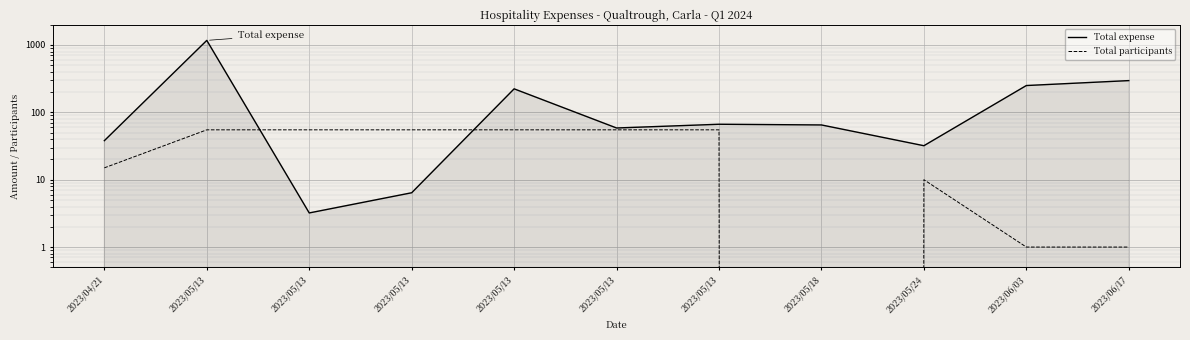

Which category has the lowest value in the Total participants series?

2023/05/18